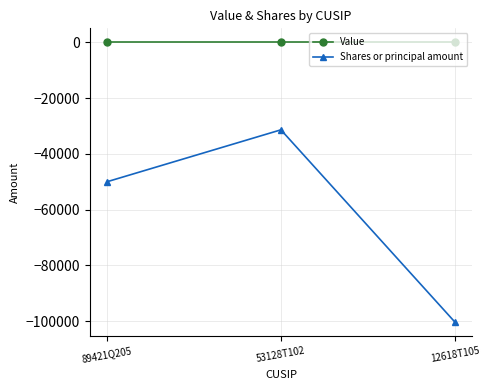

Which series has the largest total across all categories?

Value